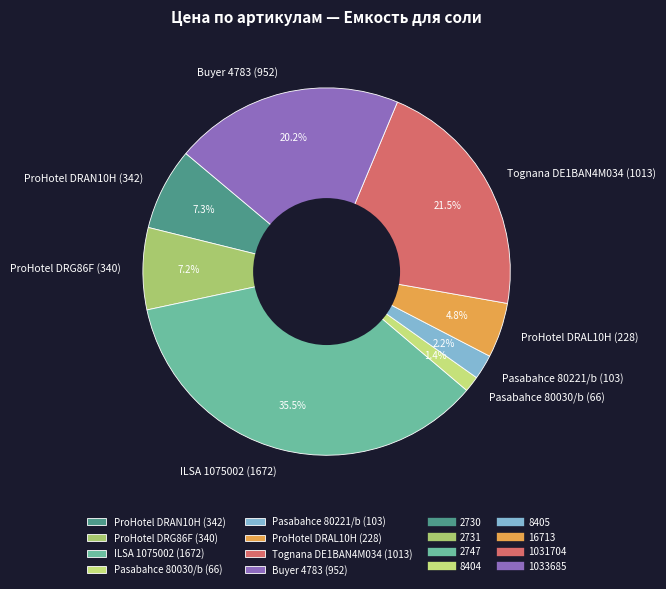

Between ProHotel DRG86F (340) and ILSA 1075002 (1672), which is larger?

ILSA 1075002 (1672)